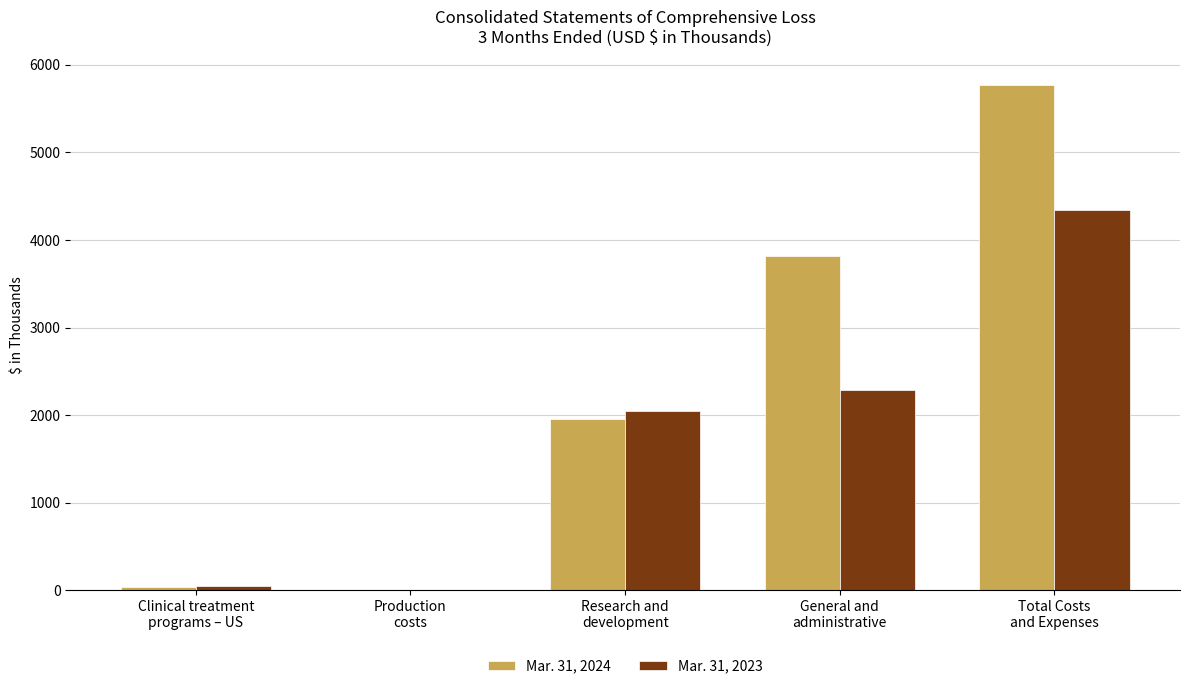

How many categories are shown in the chart?

5